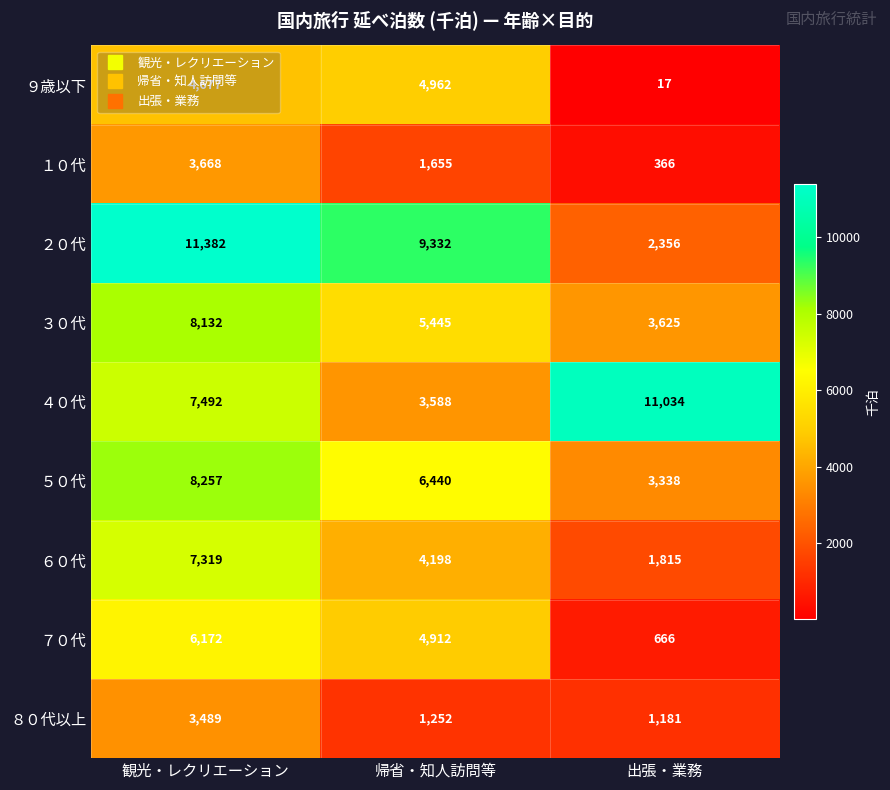

Where does the ２０代 series first go above 9332?

観光・レクリエーション